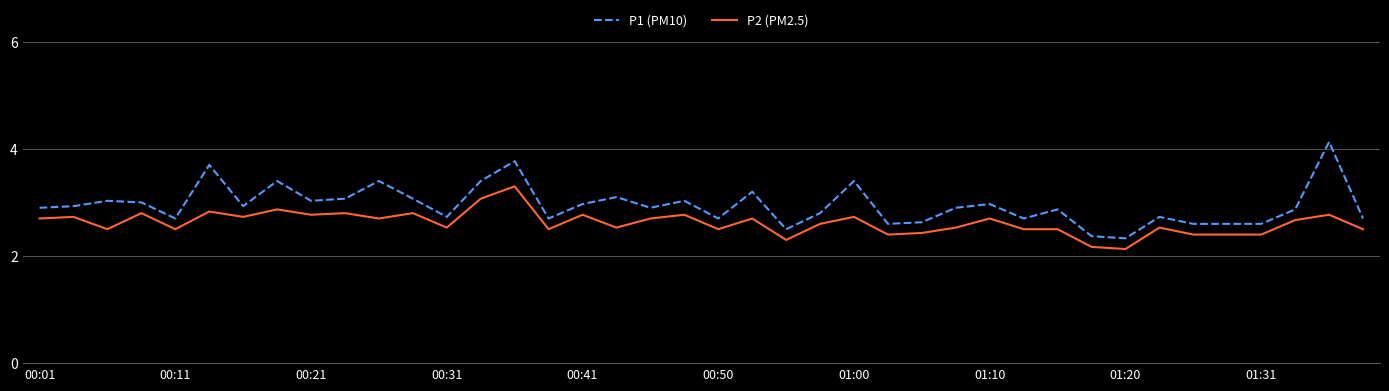

What is the average value of the P1 (PM10) series?

2.9